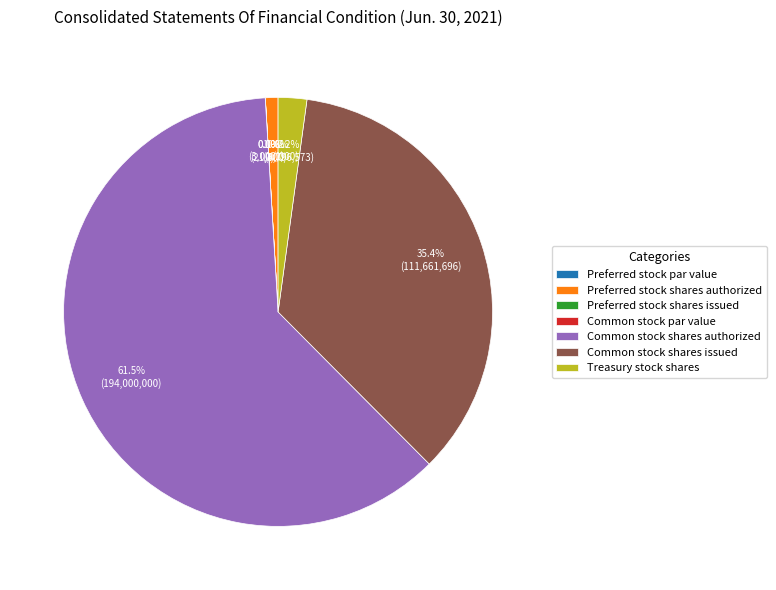

Combined, what portion of the pie is Treasury stock shares and Common stock shares issued?

37.5%